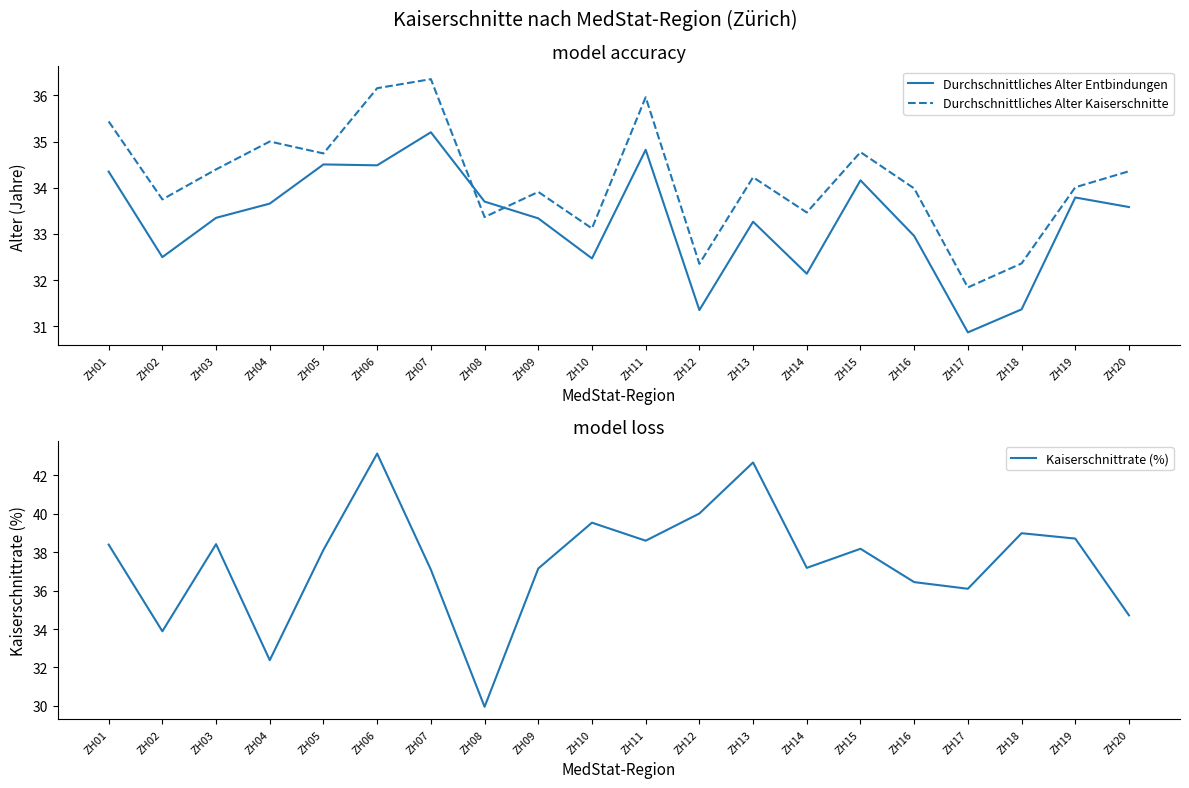

What is the sum of the Durchschnittliches Alter Kaiserschnitte values at ZH06 and ZH09?

70.1